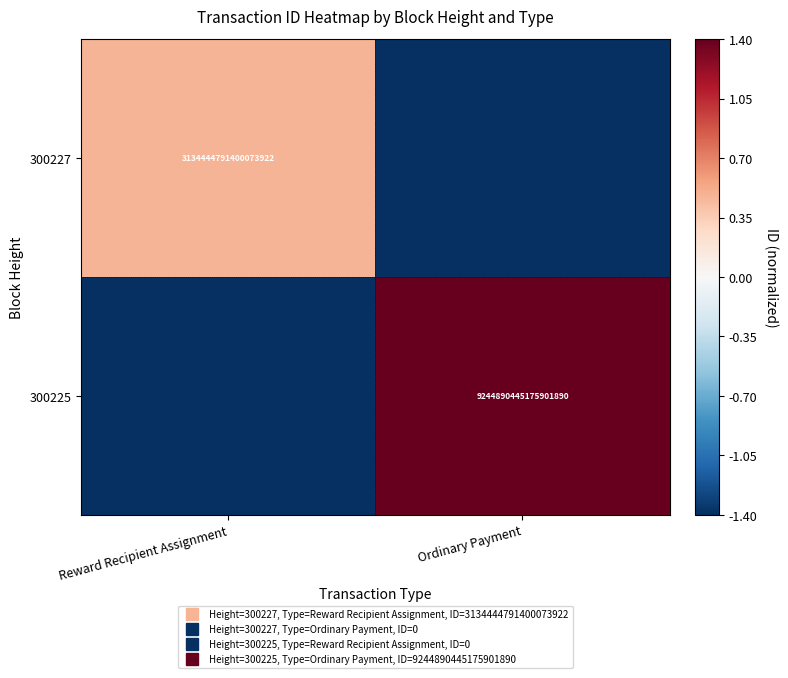

Which series changed the most between Reward Recipient Assignment and Ordinary Payment?

300225